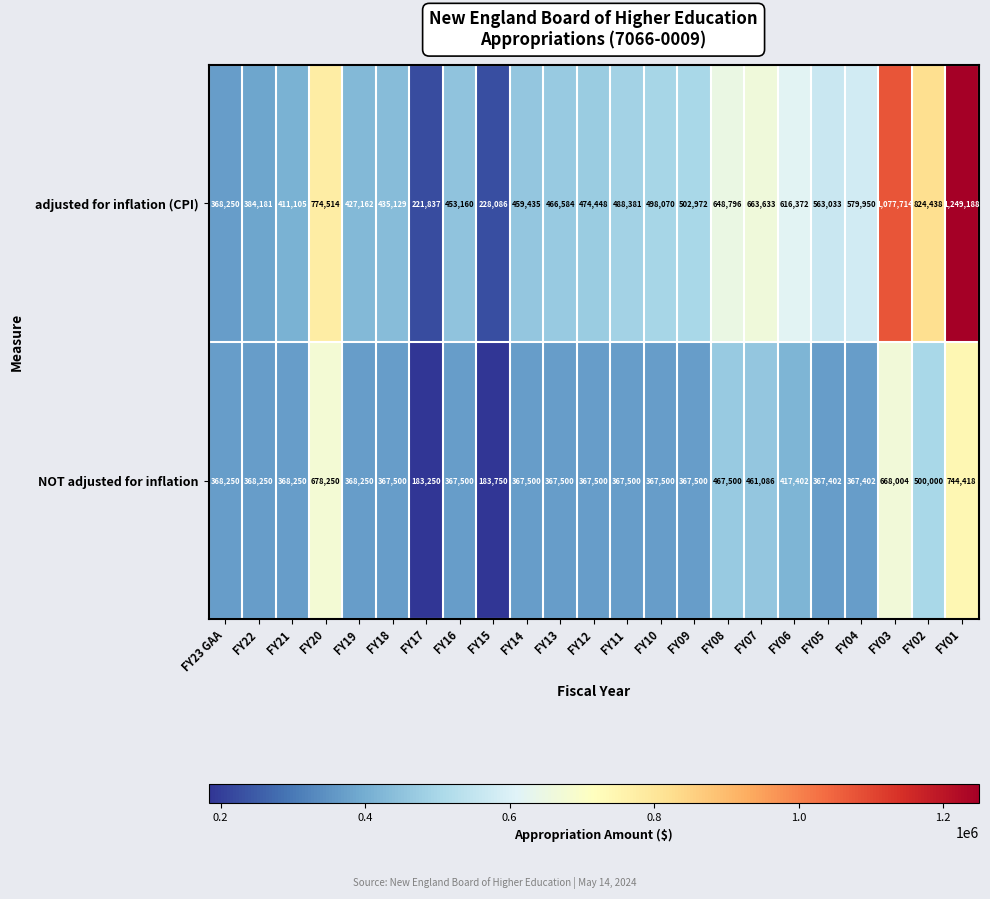

Is the value of NOT adjusted for inflation at FY16 greater than the value of adjusted for inflation (CPI) at FY06?

No